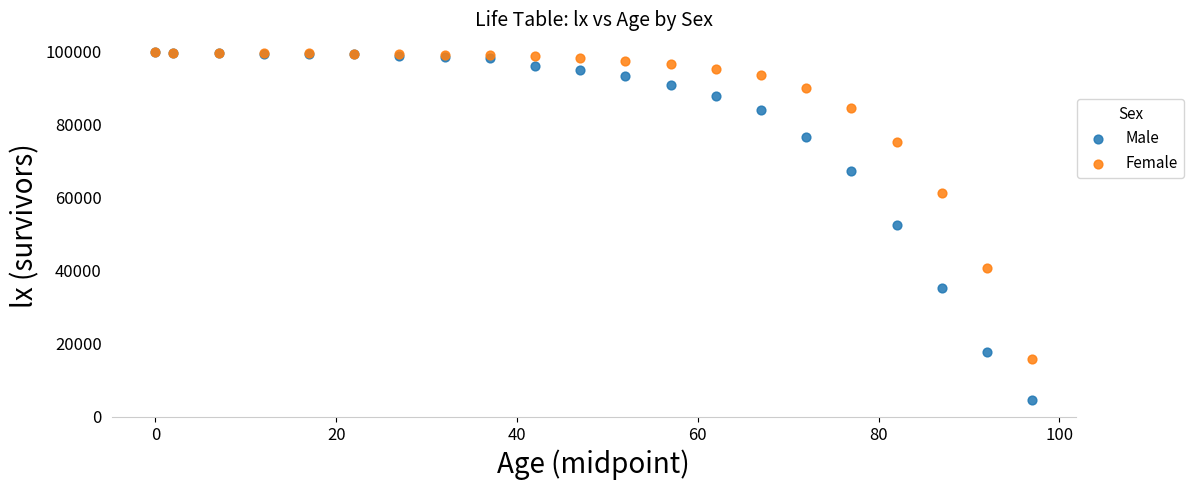

In the Female series, what Y value is closest to 58000?

61238